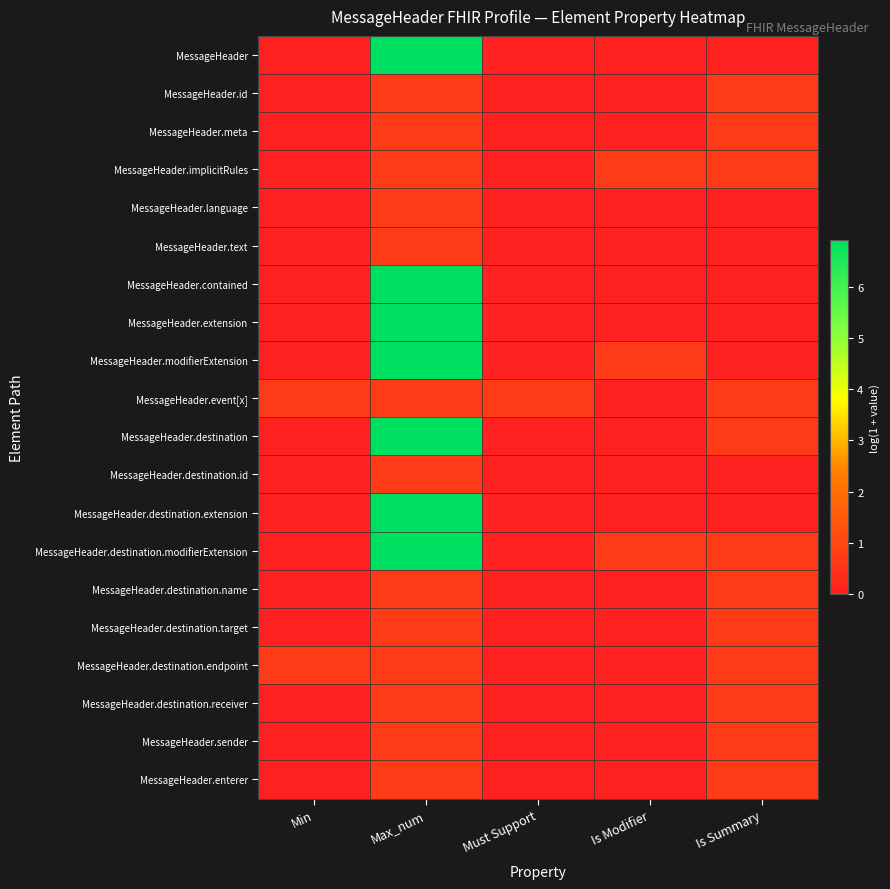

What is the total value across all series at Is Modifier?

2.1